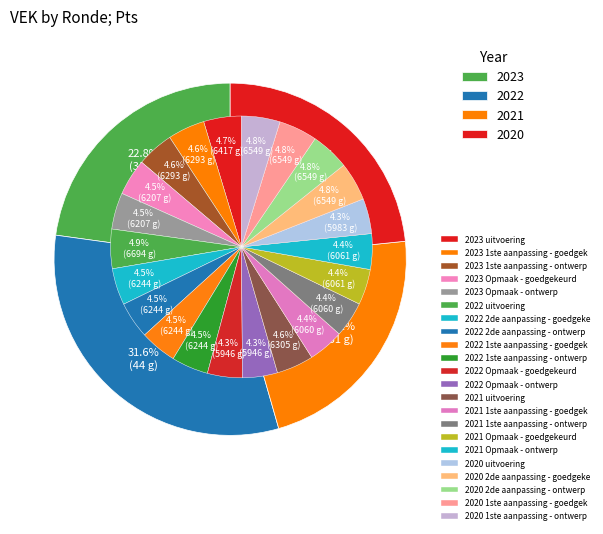

What is the change in value from 2021 uitvoering to 2020 1ste aanpassing - goedgekeurd?

+244